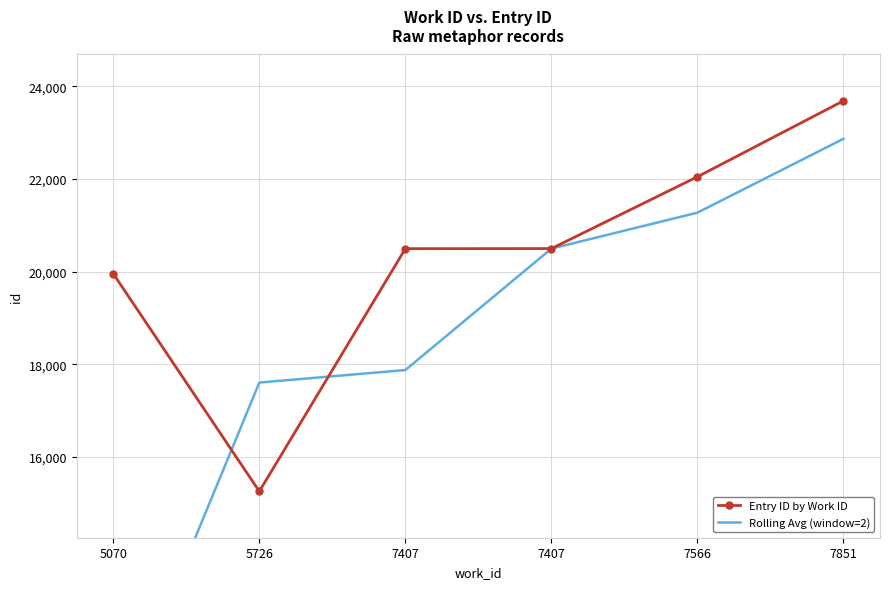

True or false: Entry ID by Work ID has a value of 20499.0 at 7407.

True